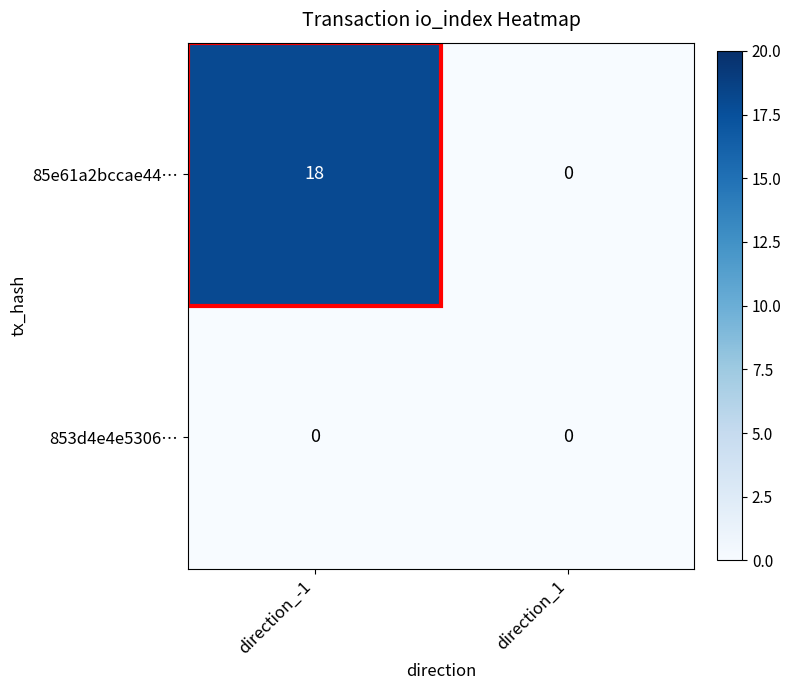

List the series in order of their peak value, lowest first.

853d4e4e5306…, 85e61a2bccae44…